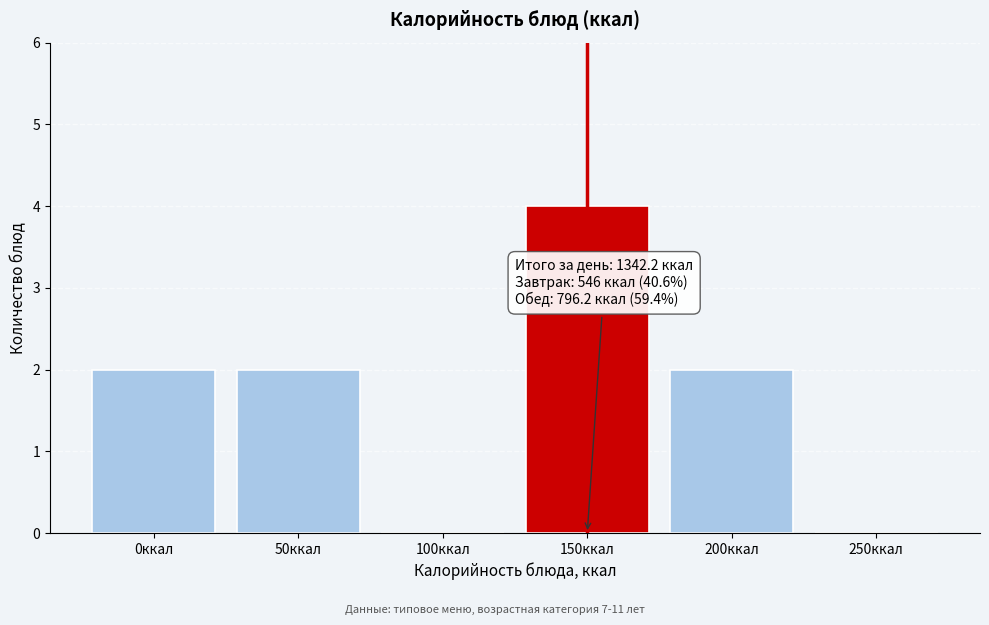

Reading right to left, extract all data points from this chart.

250ккал=0	200ккал=2	150ккал=4	100ккал=0	50ккал=2	0ккал=2